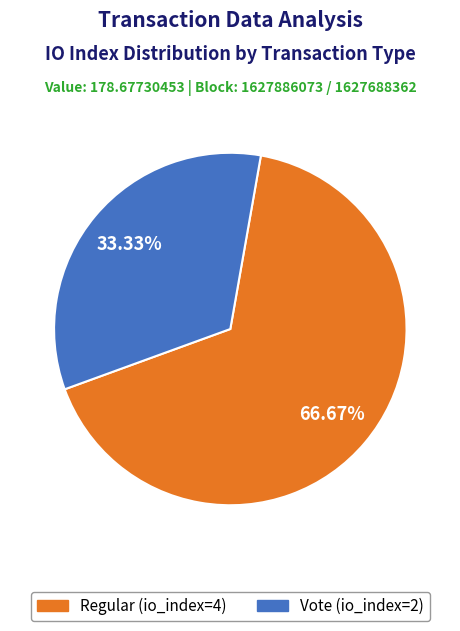

Which has a higher value, Regular (io_index=4) or Vote (io_index=2)?

Regular (io_index=4)